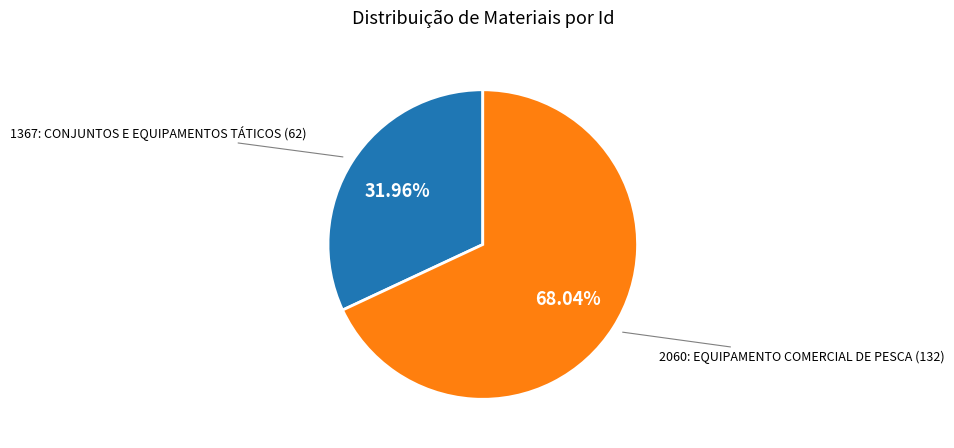

To the nearest percent, what is the average slice percentage?

50%